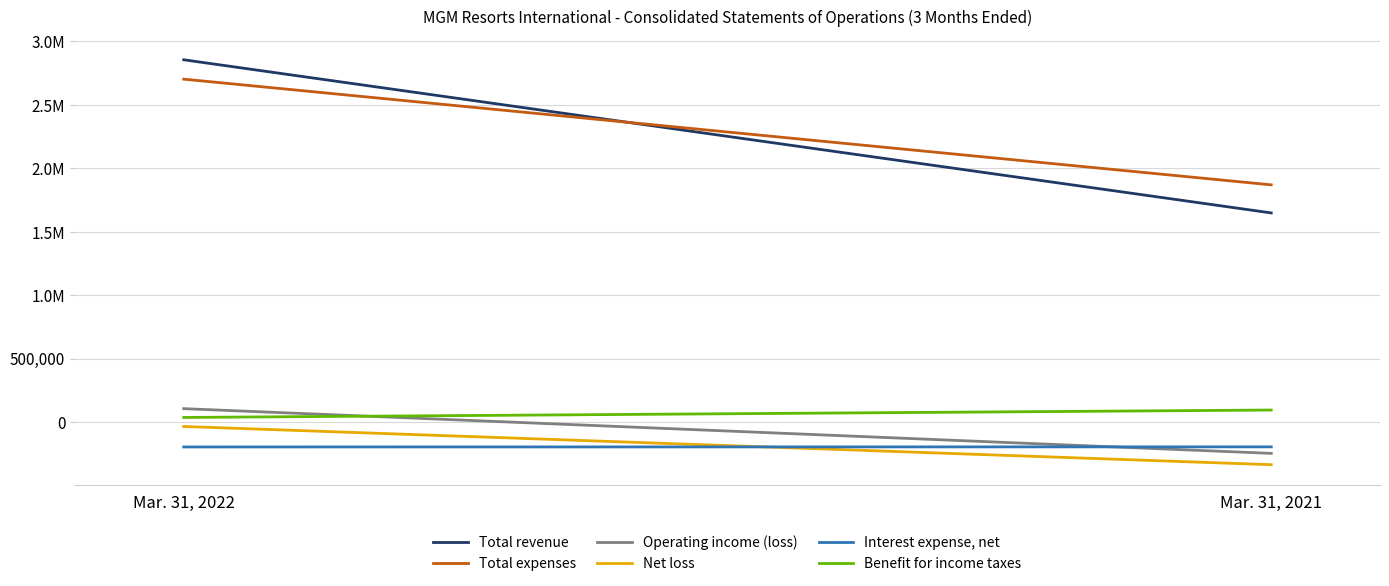

At how many categories does at least one series exceed 164641?

2